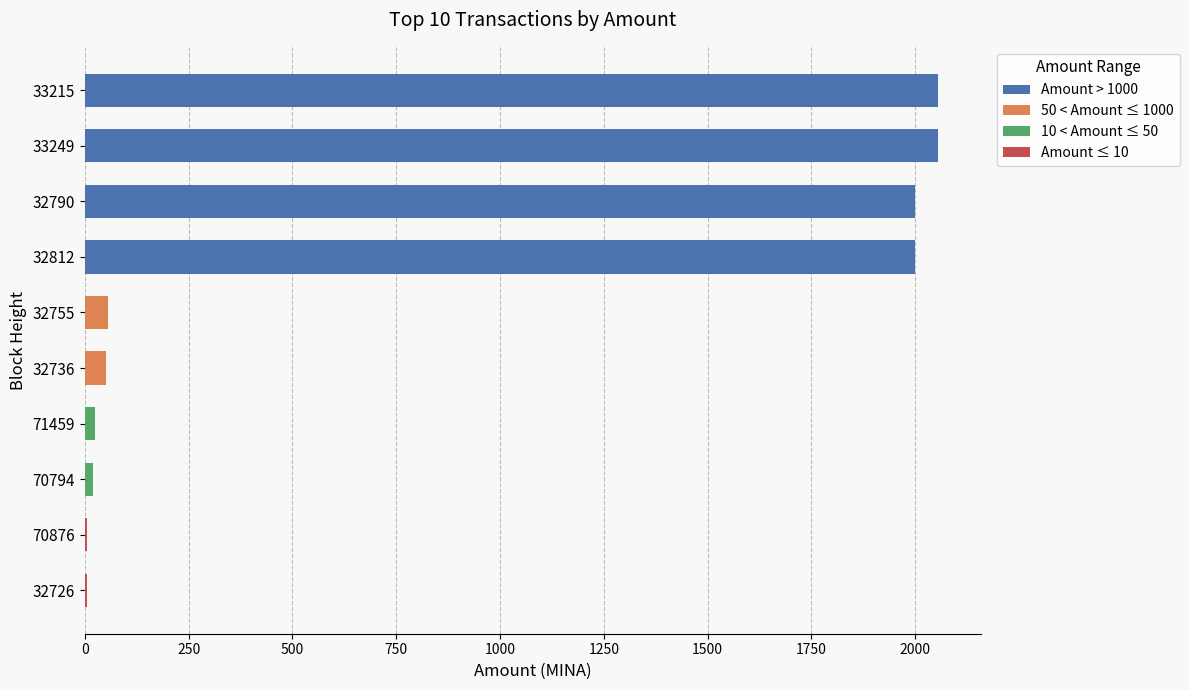

Are the bars grouped side by side (vs. stacked)?

No